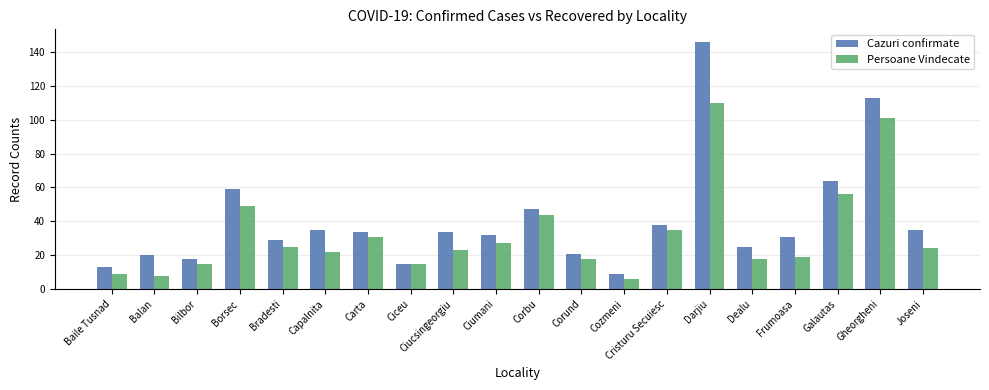

Between Corund and Darjiu, which series saw the biggest shift?

Cazuri confirmate